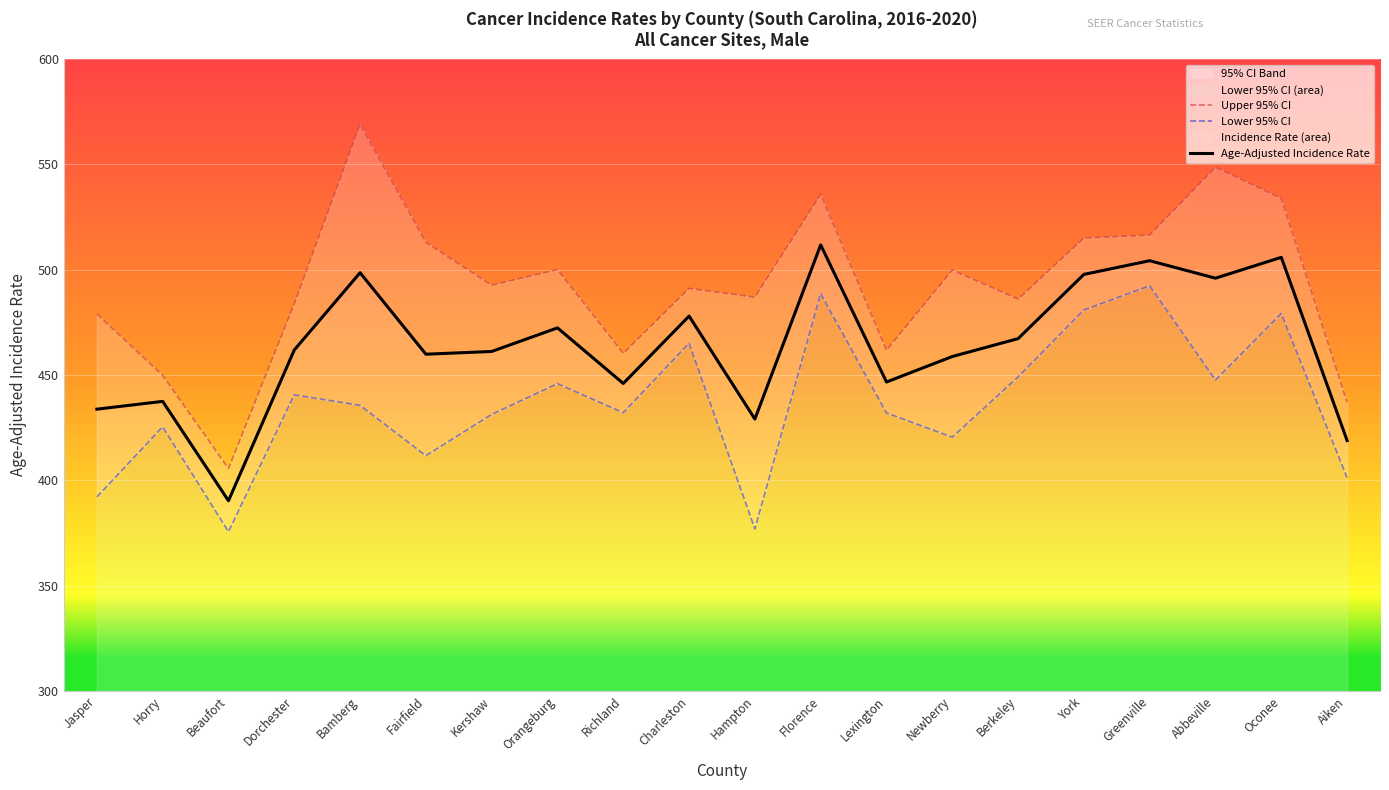

What is the difference between the maximum and minimum values in the Upper 95% CI series?

163.5